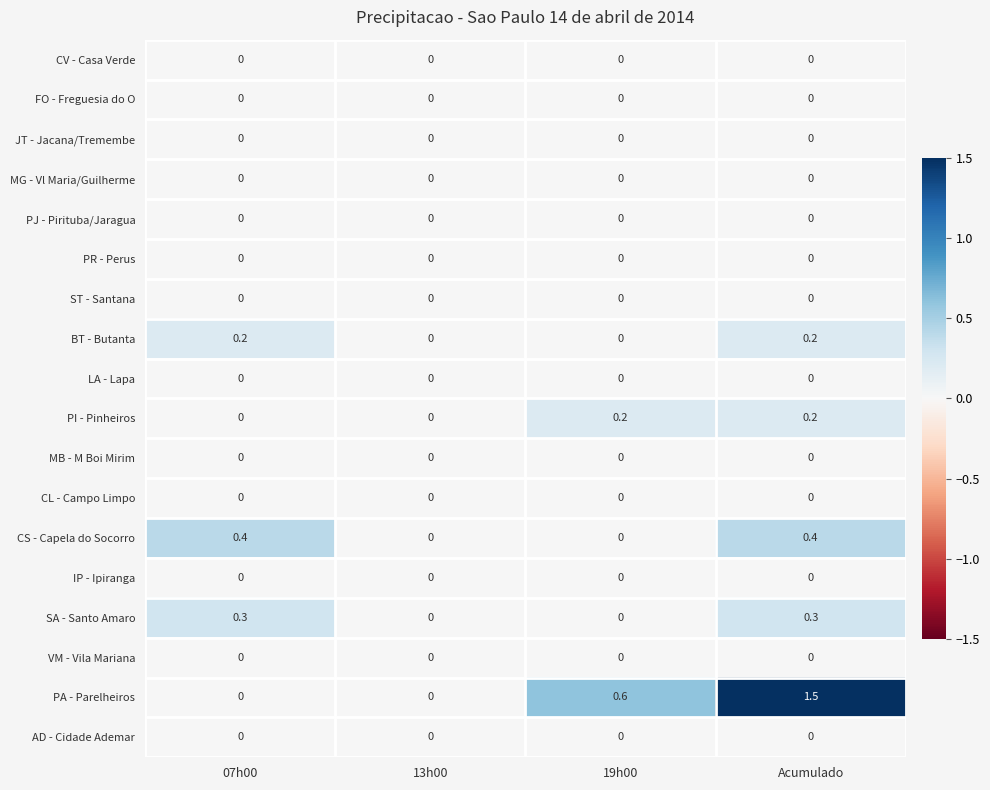

What is the difference between the highest and lowest values at 07h00?

0.4